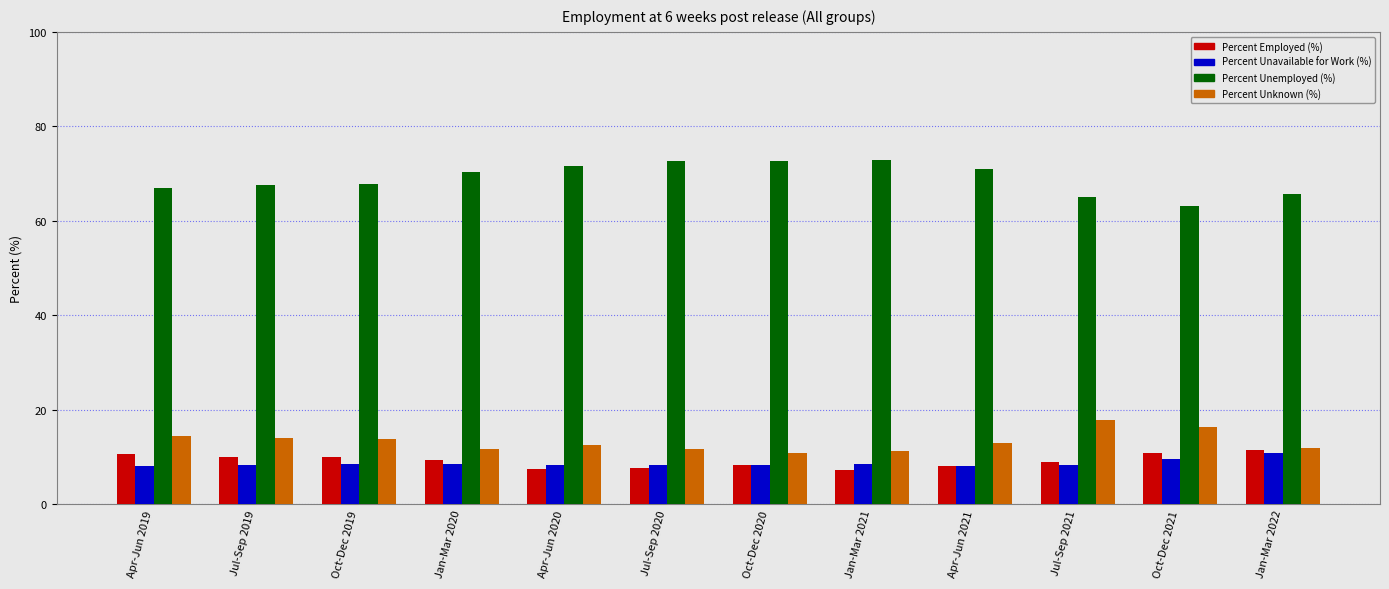

What is the total value across all series at Oct-Dec 2021?

100.0